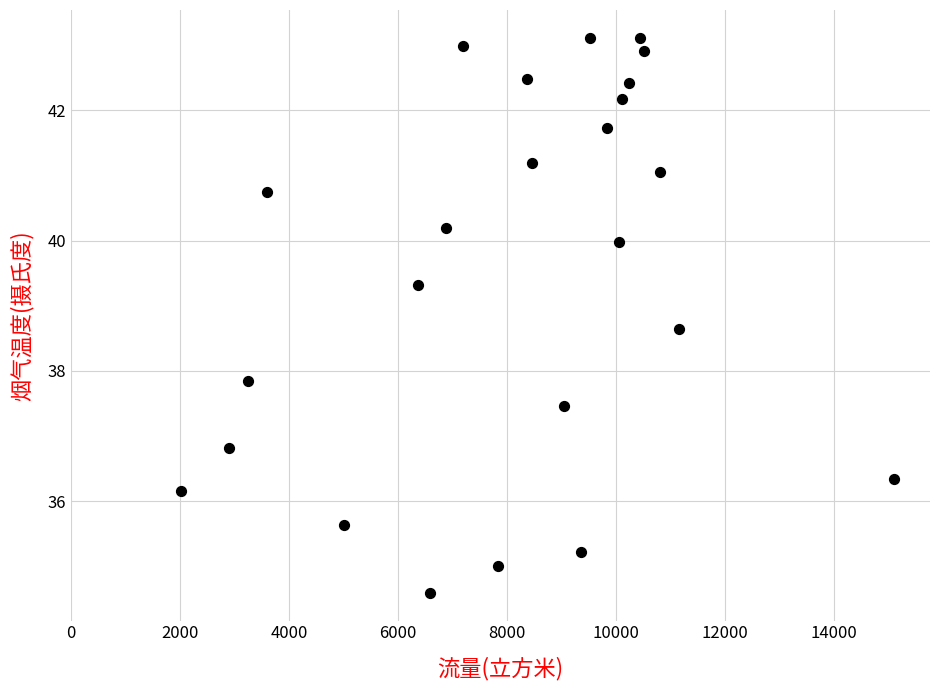

What Y value in the scatter plot is closest to 38?

37.8